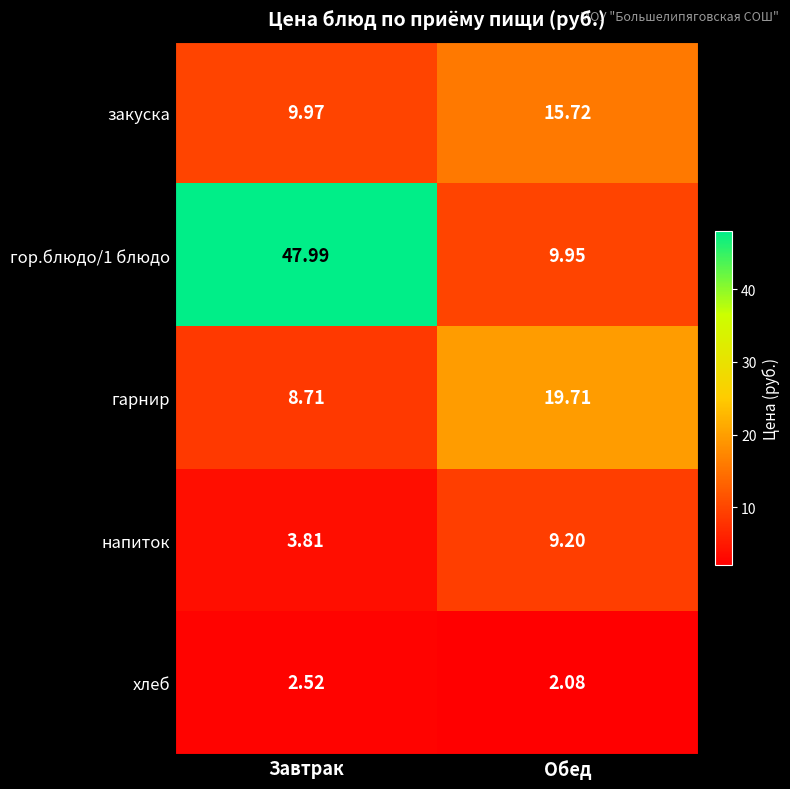

Rank the categories by гор.блюдо/1 блюдо value from highest to lowest.

Завтрак, Обед